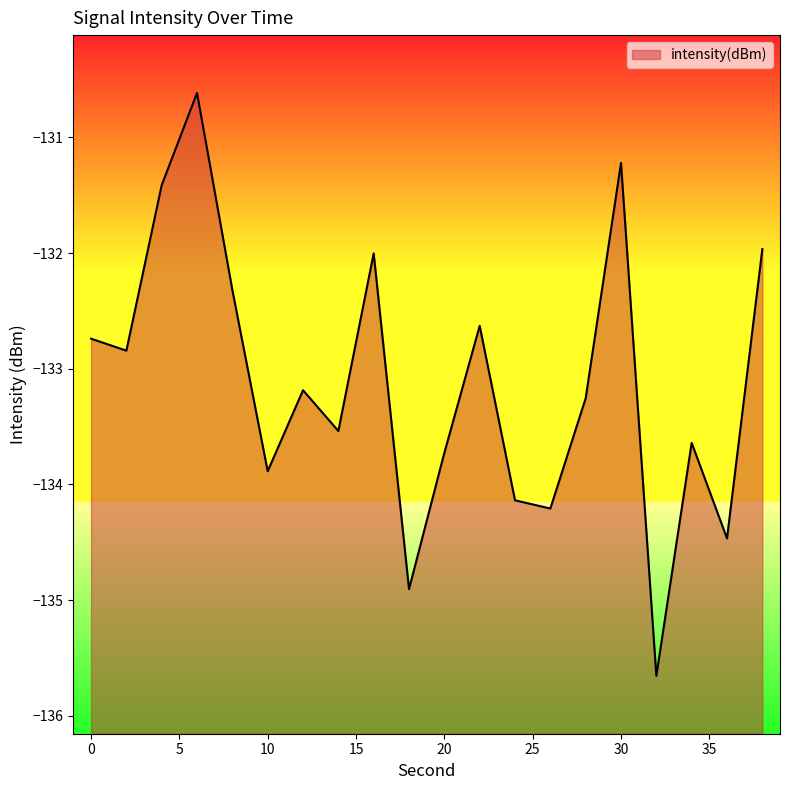

Is it true that the value at 14 is -133.5?

True